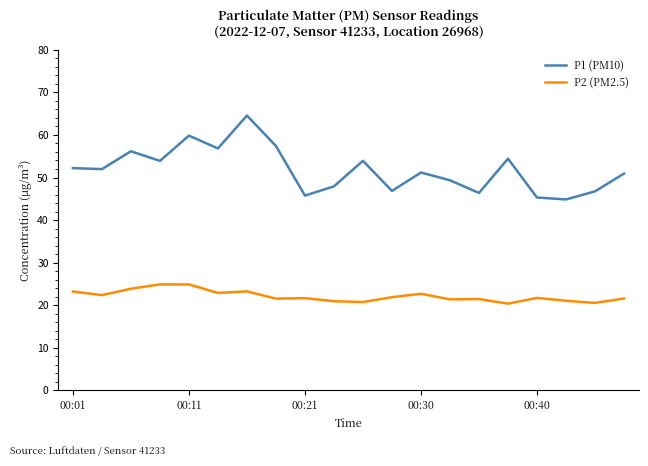

True or false: P2 (PM2.5) has more than 2 points higher than both neighbors.

True